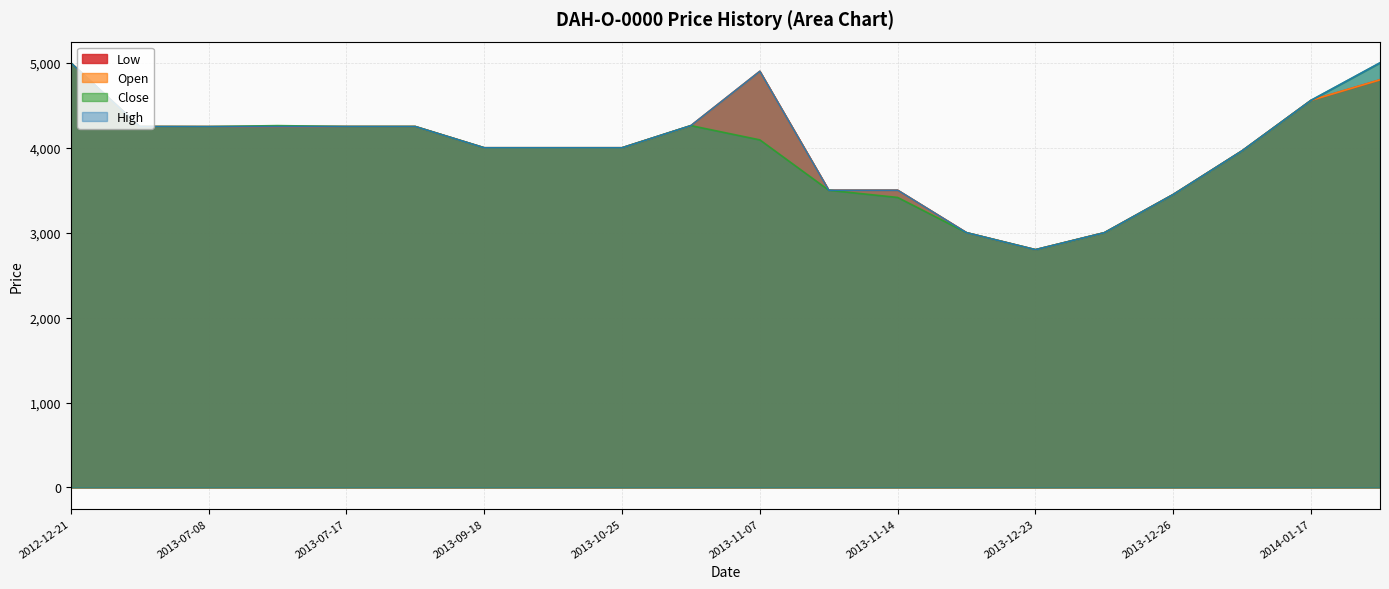

Rank the series by their maximum value, from lowest to highest.

Low, Open, Close, High